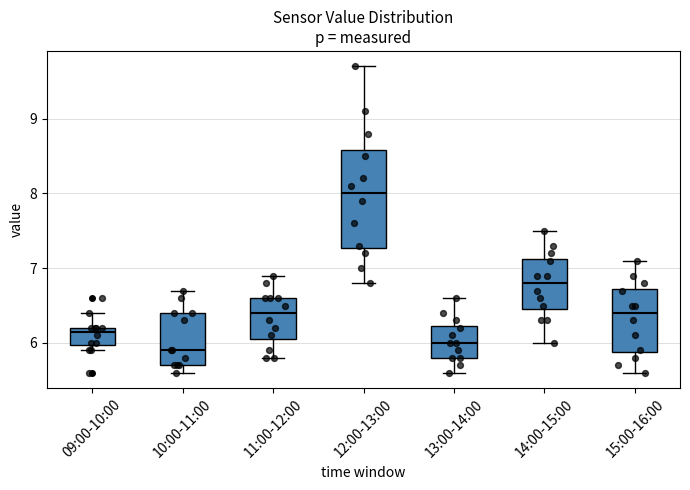

Reading left to right, read every box against the y-axis: the position of its median line, the range the box covers, and the ends of its whiskers. The values are not printed on the chart, so give them approximately, as read against the axis.

09:00-10:00: median 6.2 (just below the box's upper edge), box 6.0 to 6.2, whiskers 5.9 to 6.4
10:00-11:00: median 5.9, box 5.7 to 6.4, whiskers 5.6 to 6.7
11:00-12:00: median 6.4, box 6.1 to 6.6, whiskers 5.8 to 6.9
12:00-13:00: median 8.0, box 7.3 to 8.6, whiskers 6.8 to 9.7
13:00-14:00: median 6.0, box 5.8 to 6.2, whiskers 5.6 to 6.6
14:00-15:00: median 6.8, box 6.5 to 7.1, whiskers 6.0 to 7.5
15:00-16:00: median 6.4, box 5.9 to 6.7, whiskers 5.6 to 7.1